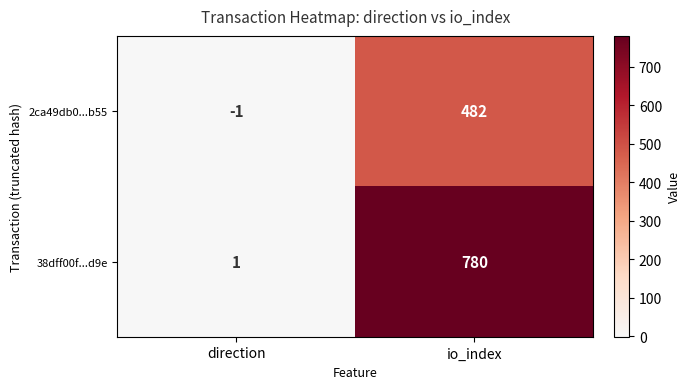

List the series in order of their overall mean, highest first.

38dff00f...d9e, 2ca49db0...b55